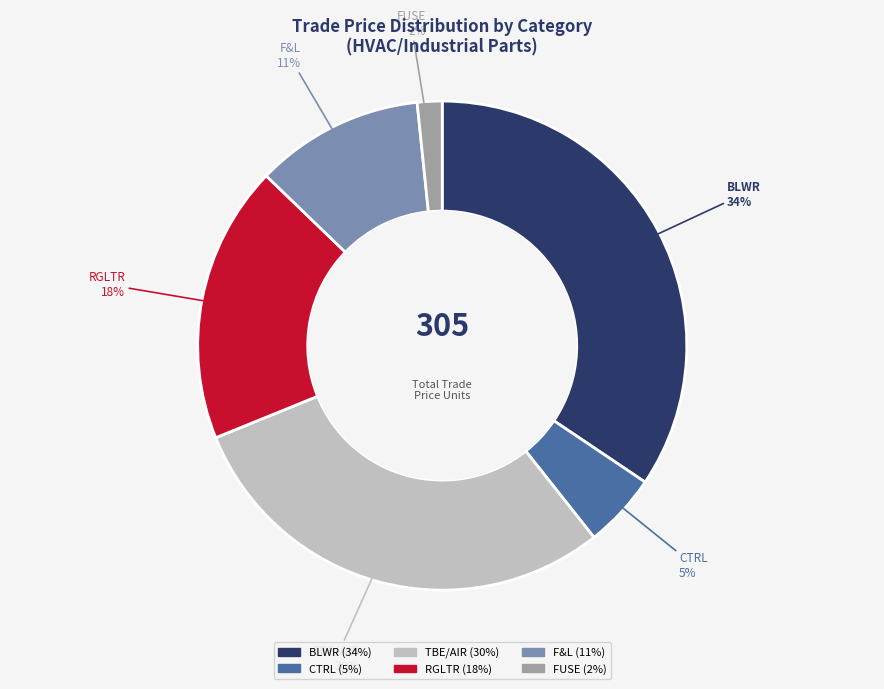

What percentage is the FUSE slice, to the nearest percent?

2%